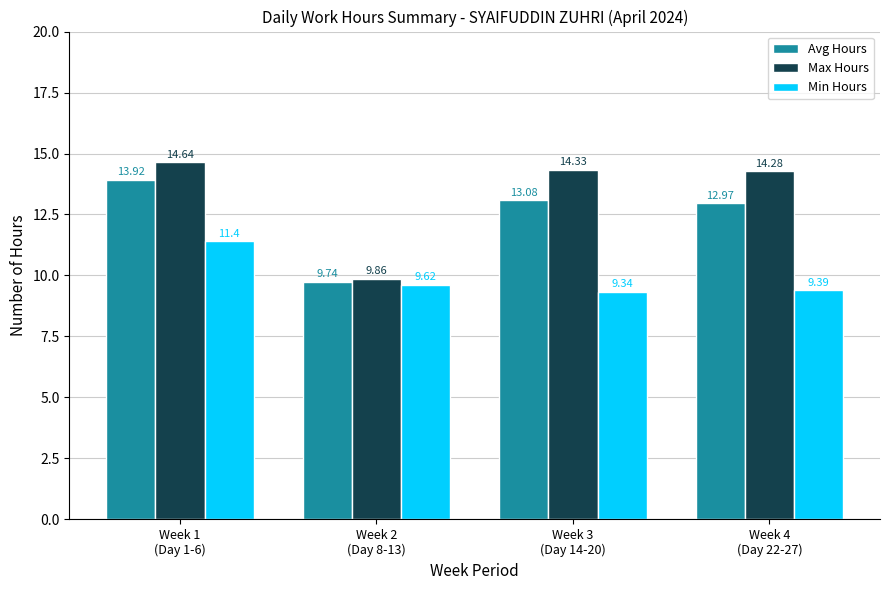

How many data points in Max Hours are above 14?

3